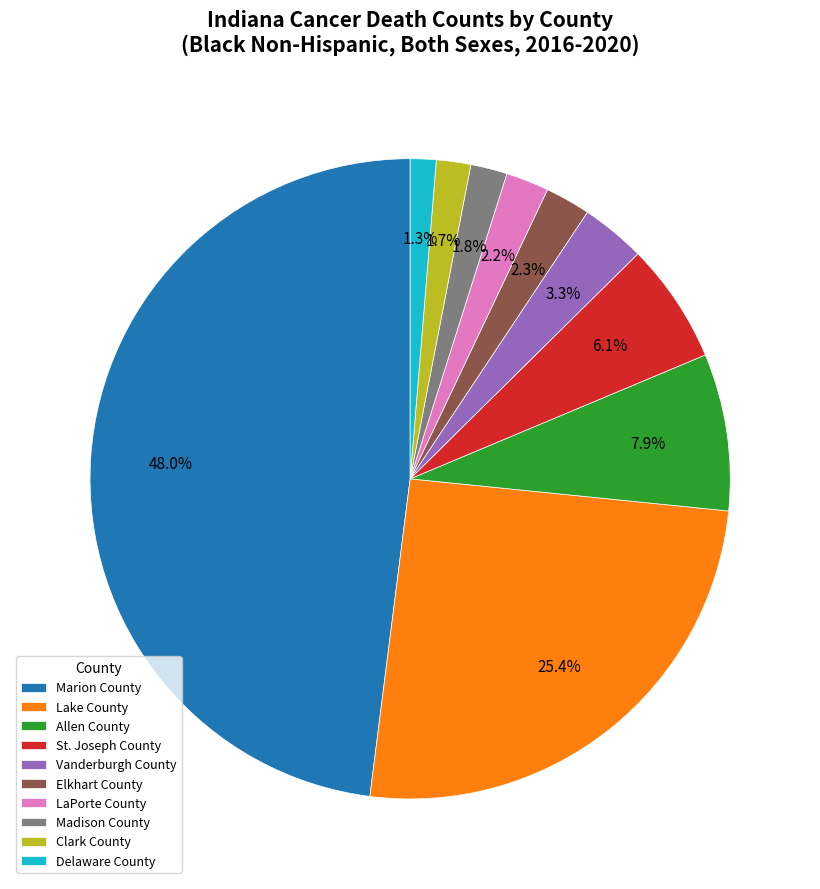

Is there a majority slice in this chart?

No